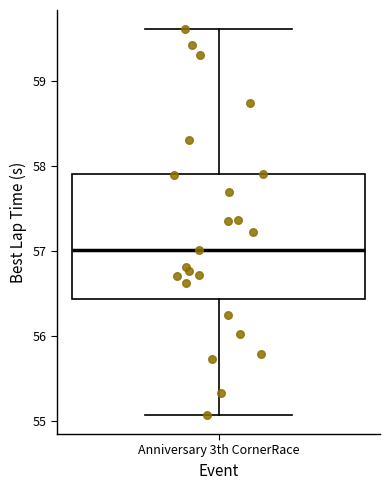

Read this box plot against the y-axis: the position of the median line, the range covered by the box, and the ends of both whiskers. The values are not printed on the chart, so give them approximately, as read against the axis.

median 57.0, box 56.4 to 57.9, whiskers 55.1 to 59.6